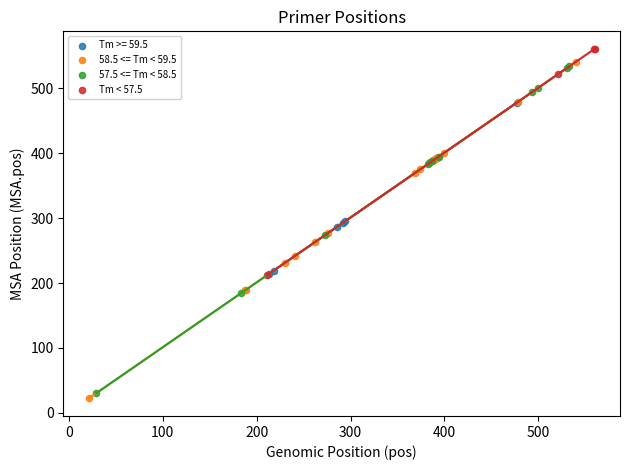

What are all the series names shown in the legend?

Tm >= 59.5, 58.5 <= Tm < 59.5, 57.5 <= Tm < 58.5, Tm < 57.5